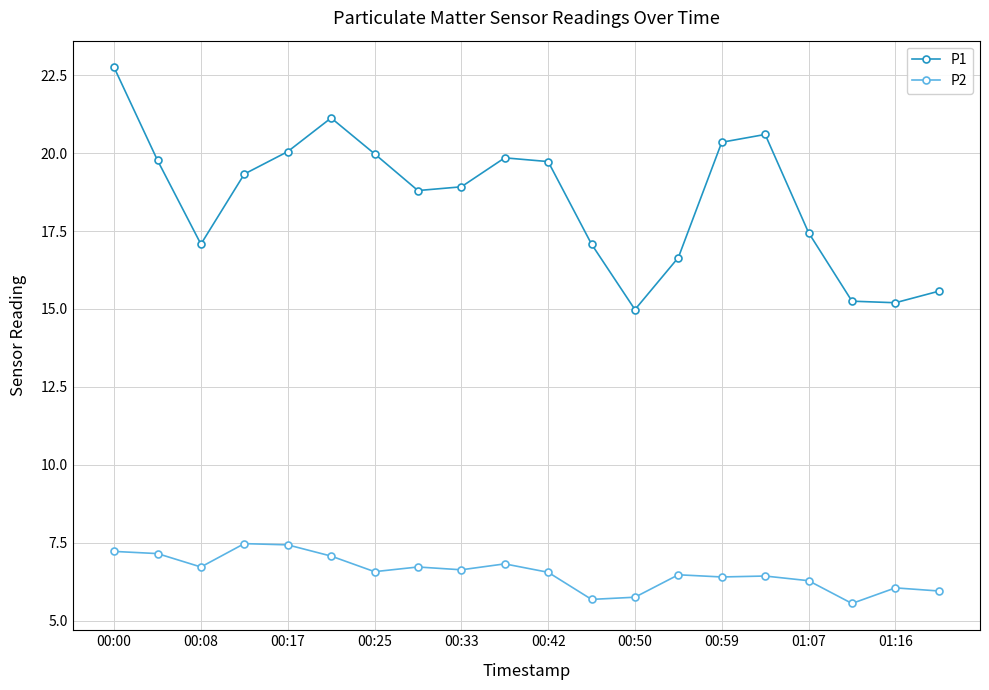

What is the difference between the second highest and second lowest values in the P1 series?

5.9